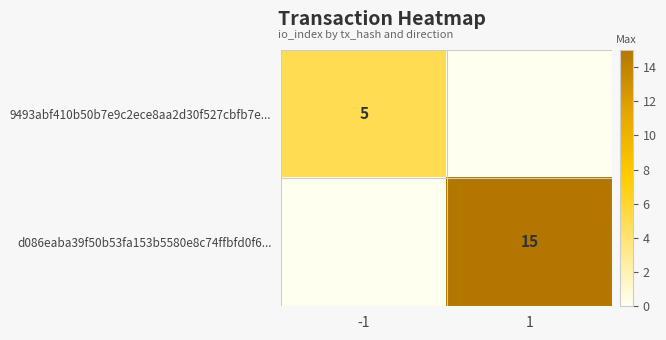

True or false: 9493abf410b50b7e9c2ece8aa2d30f527cbfb7e... has a value of 8 at -1.

False